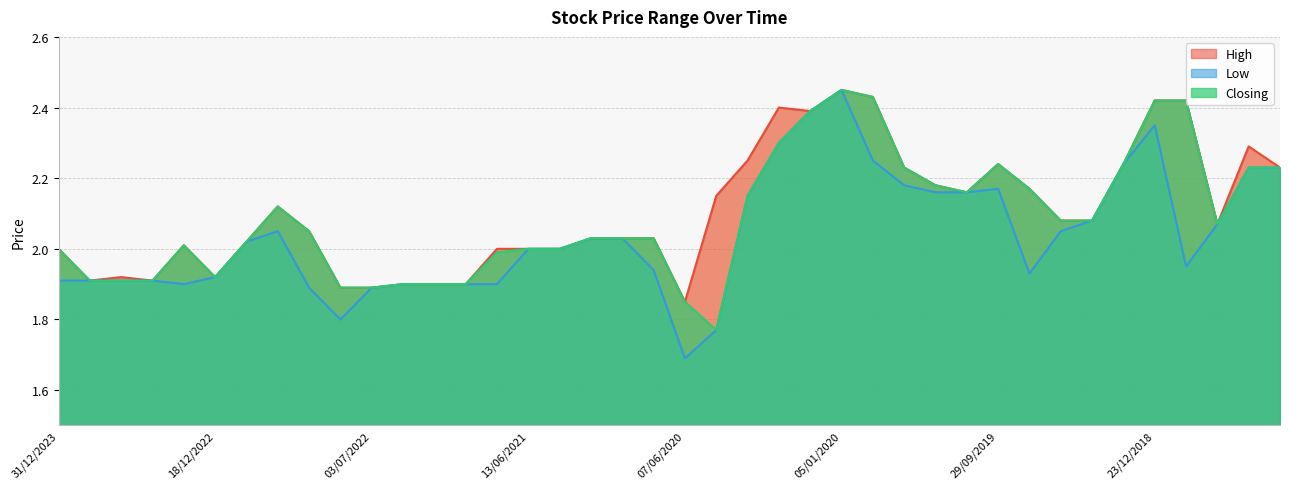

Where is Closing nearest to the value 2?

31/12/2023